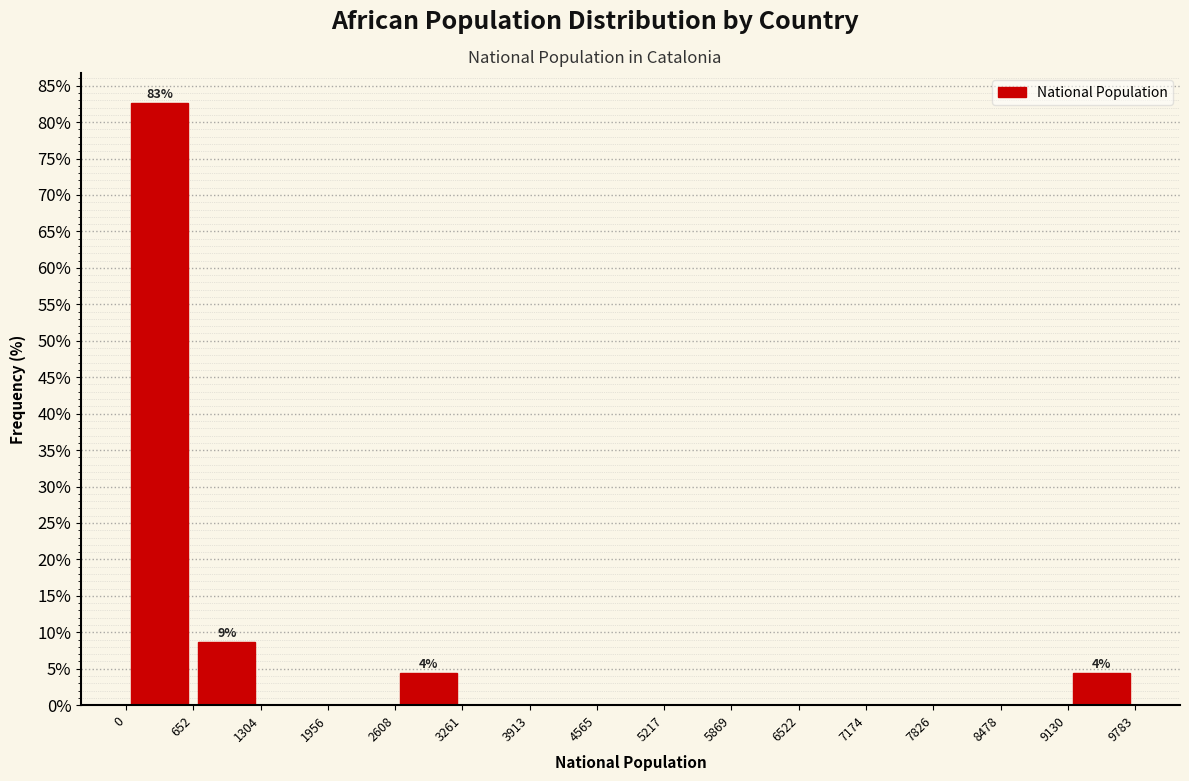

Which range on the x-axis has the tallest bar?

0 to 652